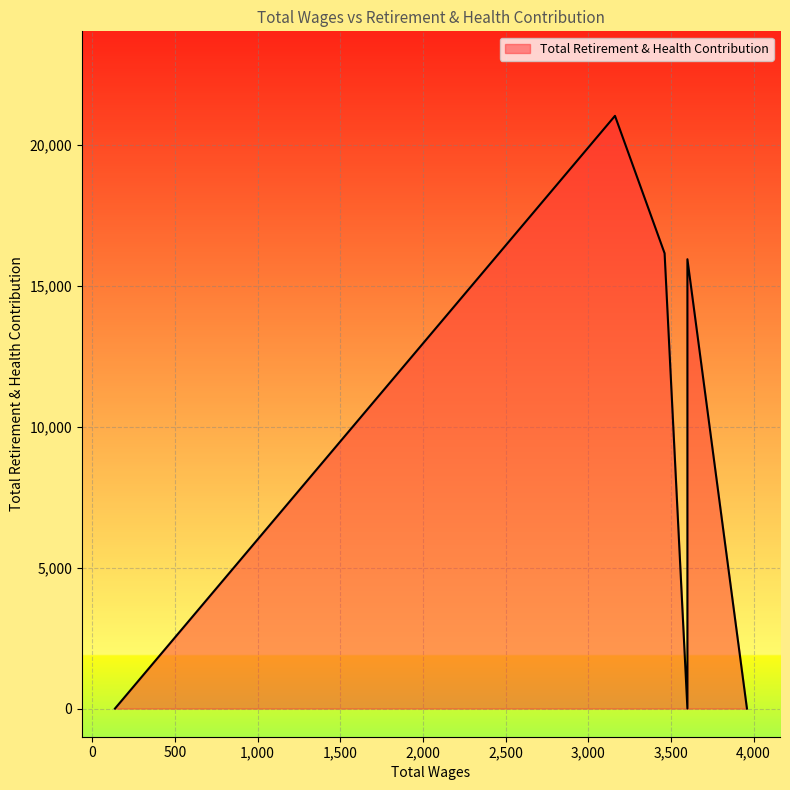

Between 3162.0 and 3462.0, which is larger?

3162.0